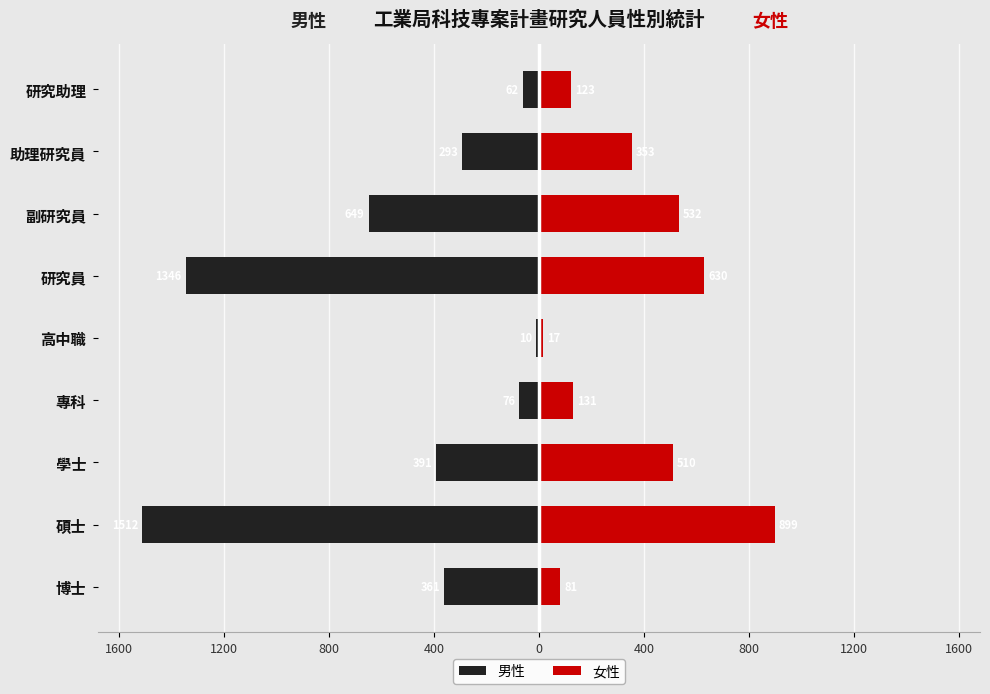

How many series are shown in this chart?

2